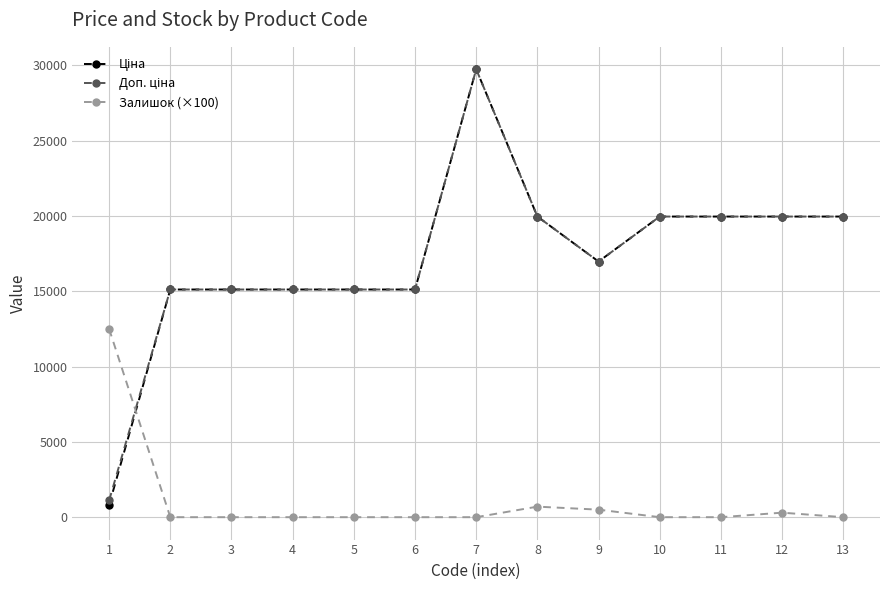

What is the total value across all series at 3?

30240.0